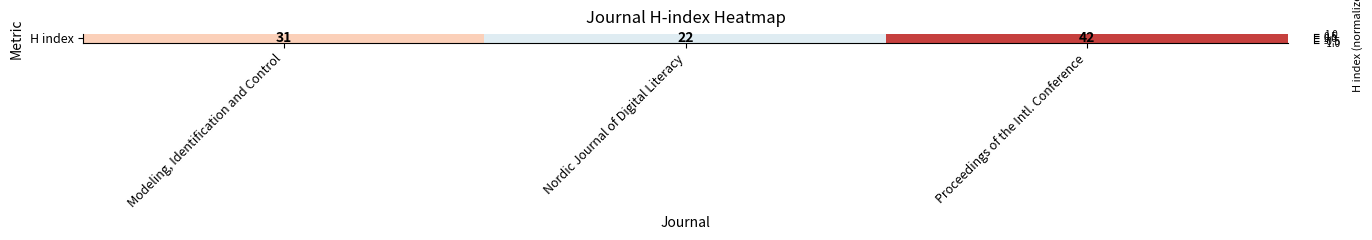

Count the number of categories in the chart.

3